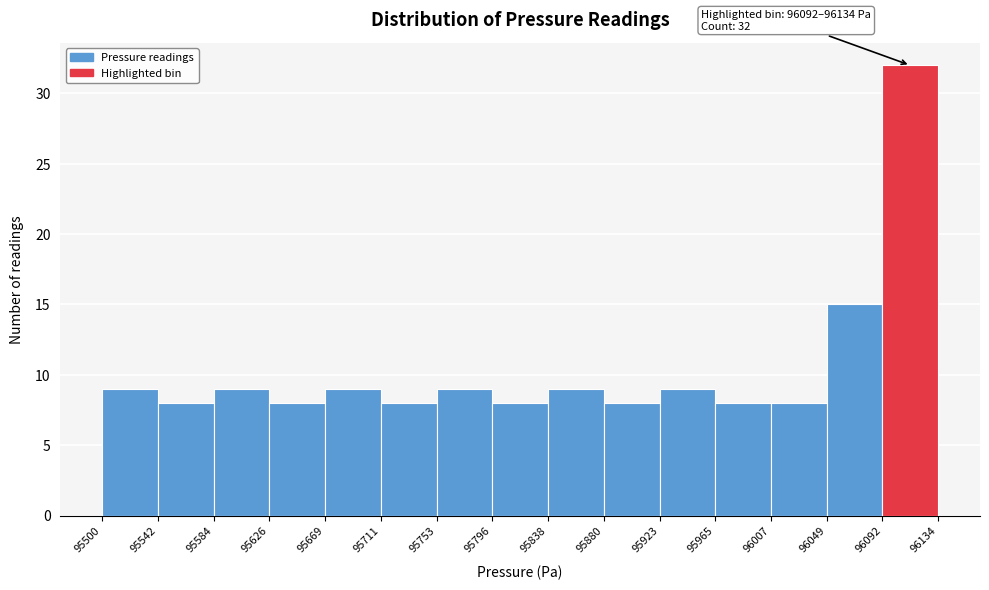

Over which range of the x-axis is the bar tallest?

96092 to 96134